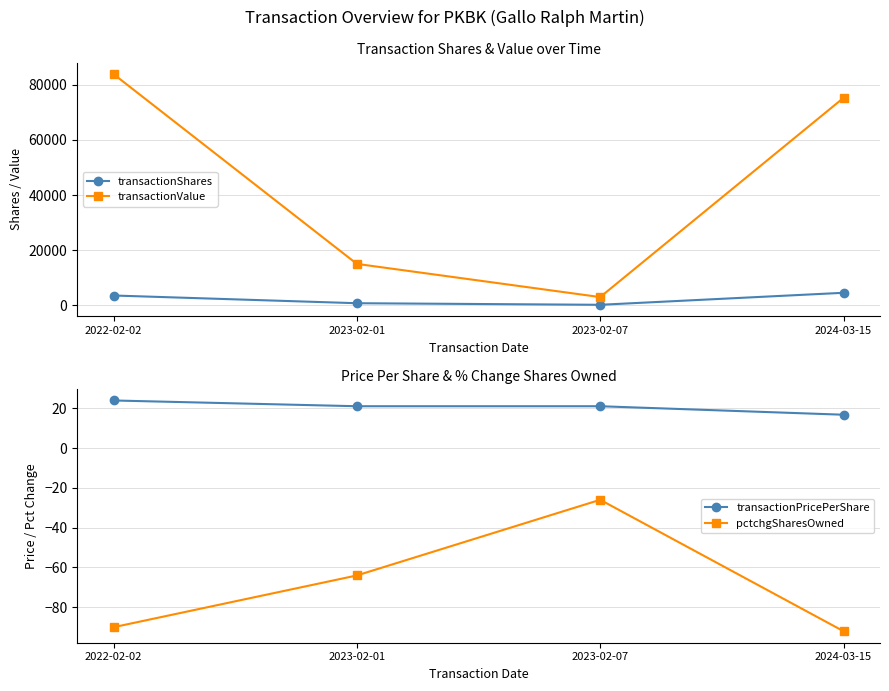

True or false: transactionShares has a value of 140.0 at 2023-02-07.

True